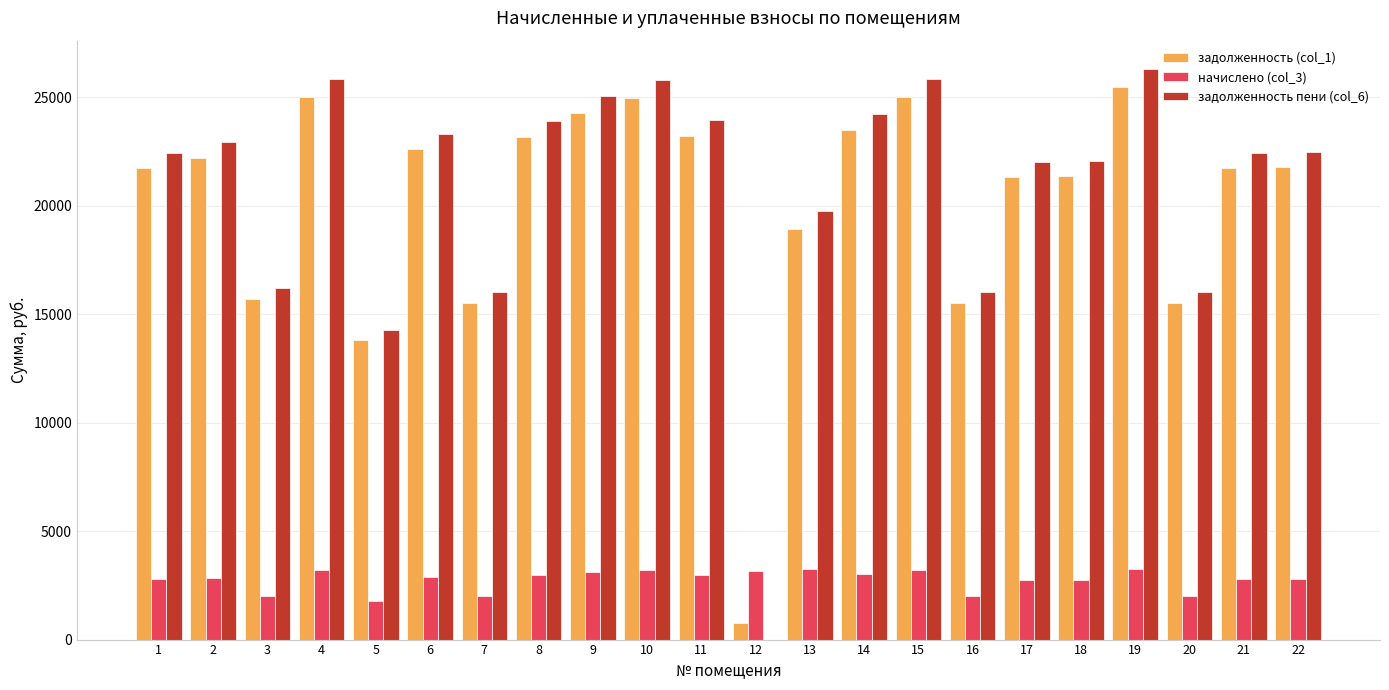

Are the bars grouped side by side (vs. stacked)?

Yes